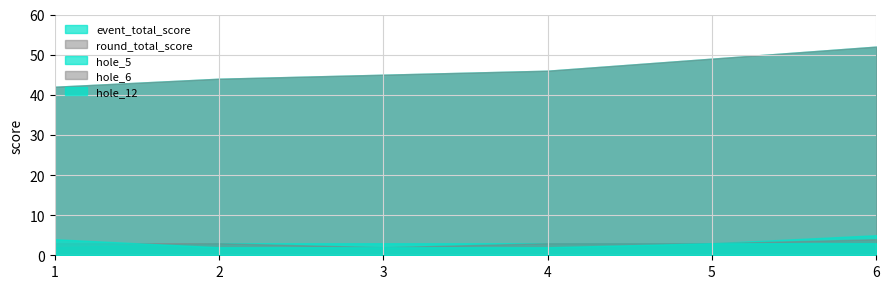

Rank the categories by round_total_score value from lowest to highest.

1, 2, 3, 4, 5, 6